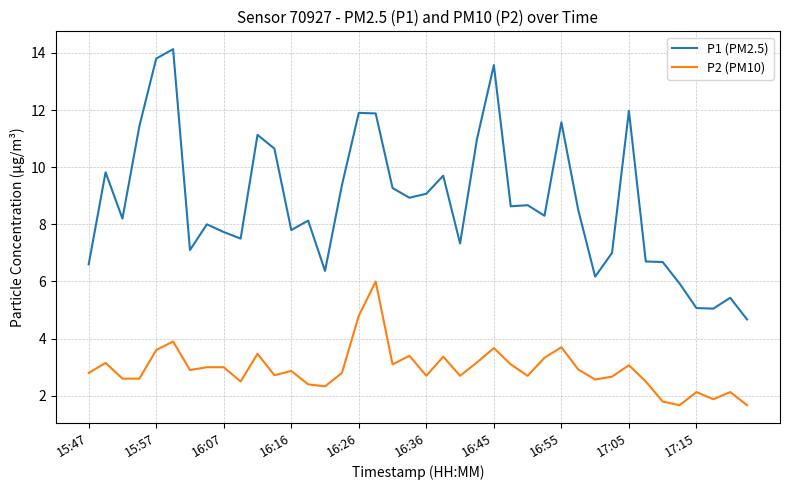

What is the minimum value shown in the chart?

1.7